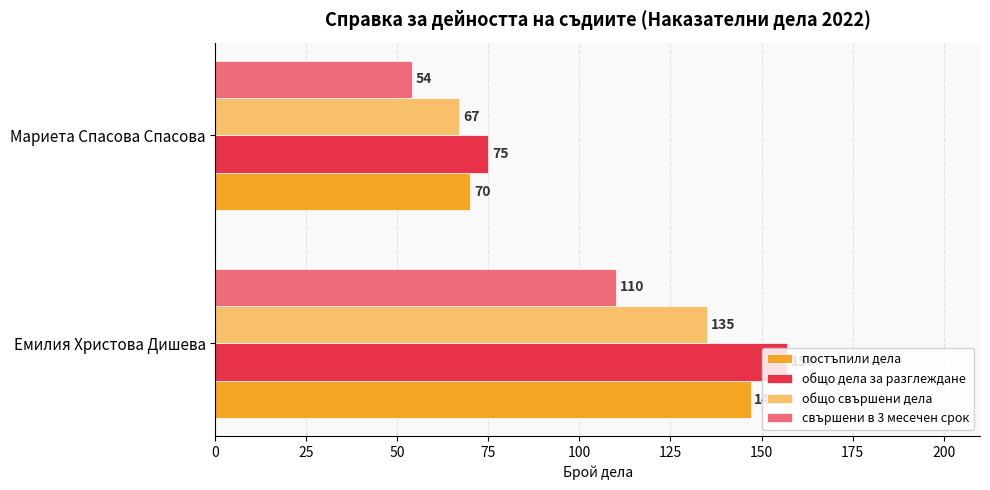

At which category is the sum across all series the highest?

Емилия Христова Дишева